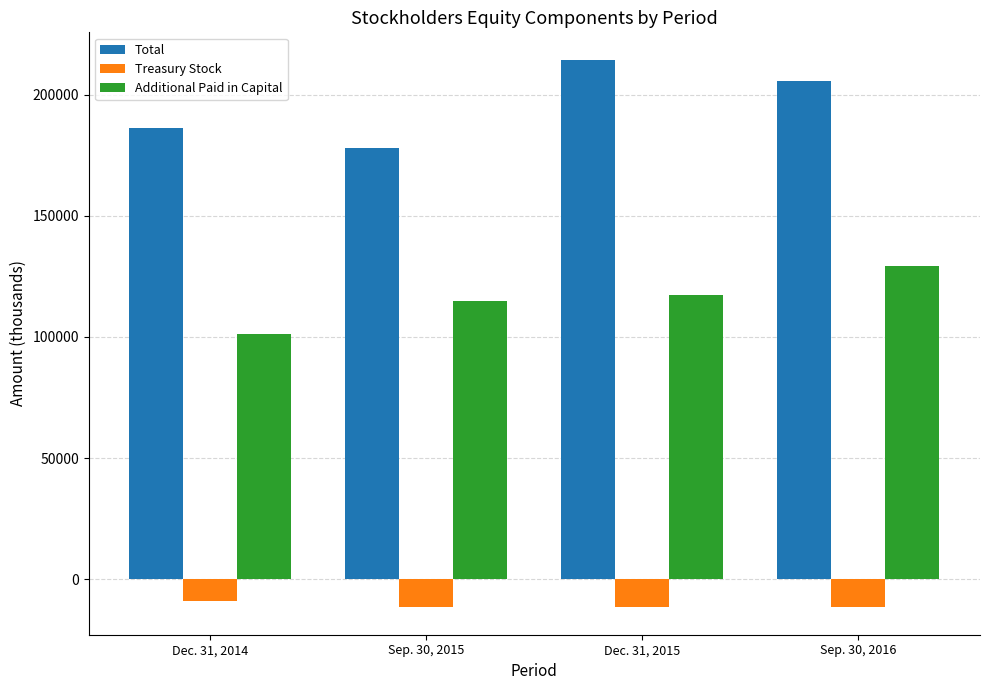

Which series has the largest range (max minus min)?

Total